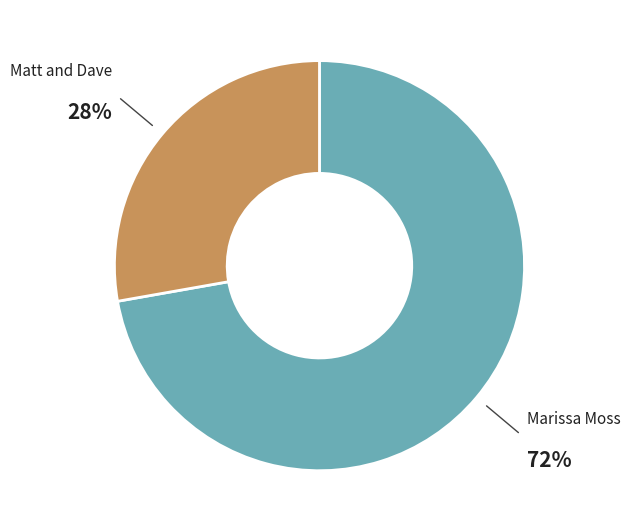

To the nearest percent, what is the difference between the largest and smallest slice percentages?

44%